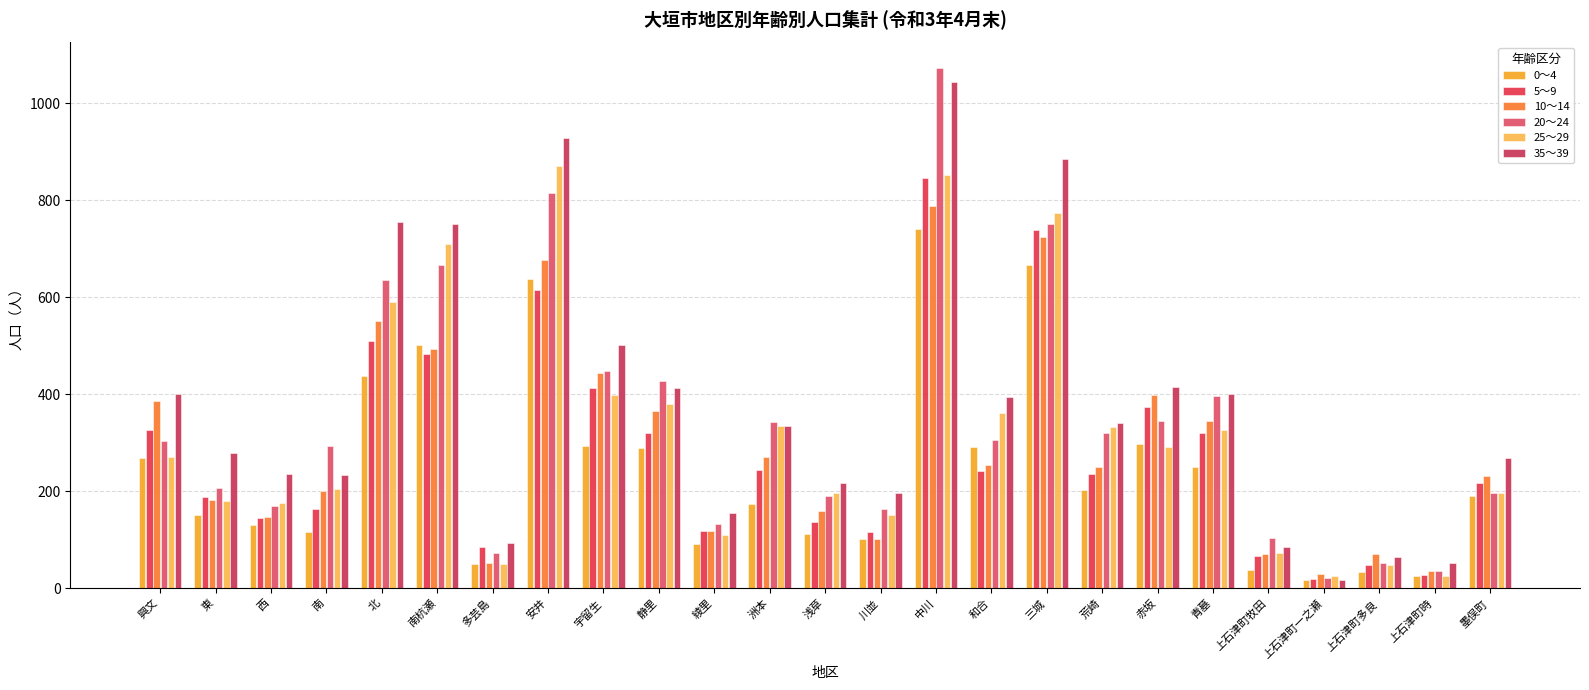

What position from the right is 興文?

25